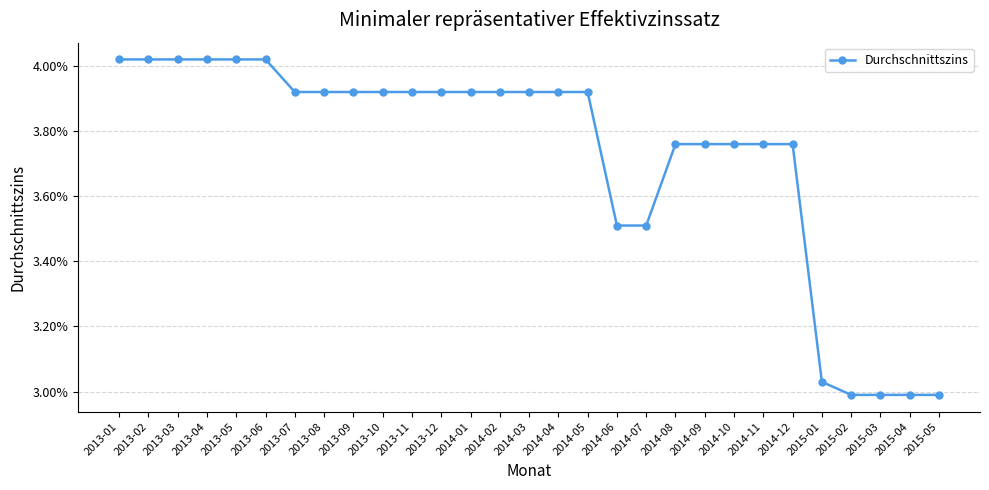

True or false: the data shows 0.1 at 2014-10.

False